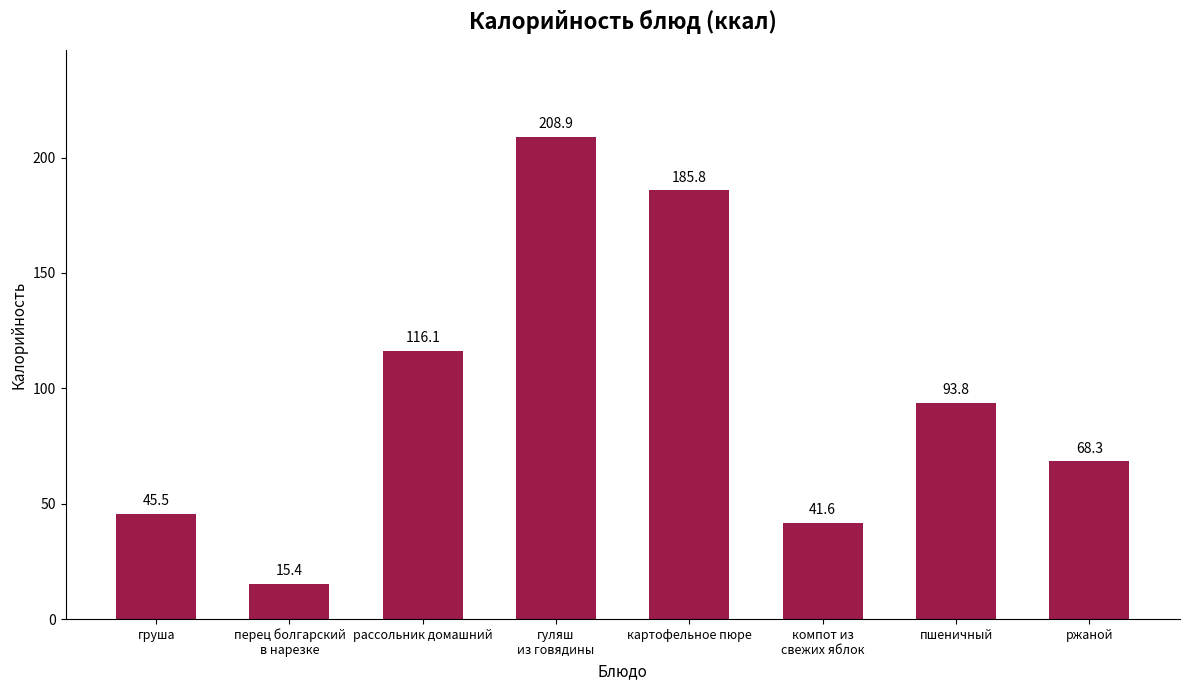

How many data points are above 93?

4